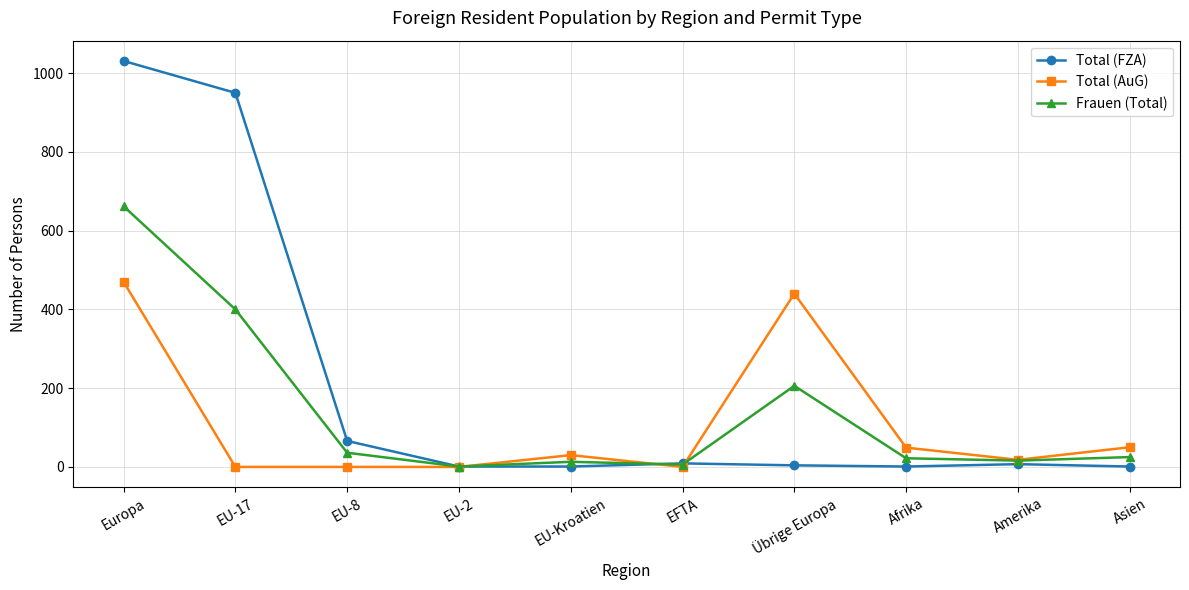

What is the minimum value for Total (FZA)?

1